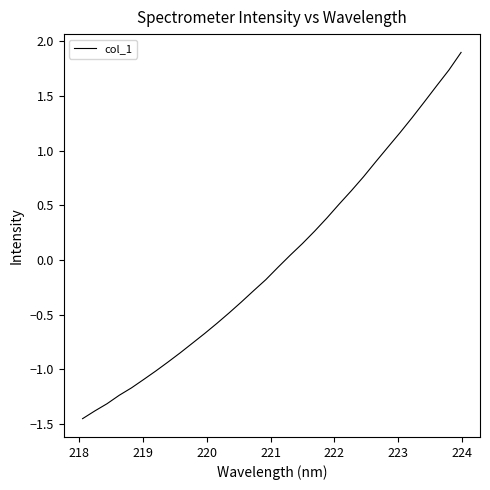

True or false: there are more than 0 points higher than both neighbors.

False